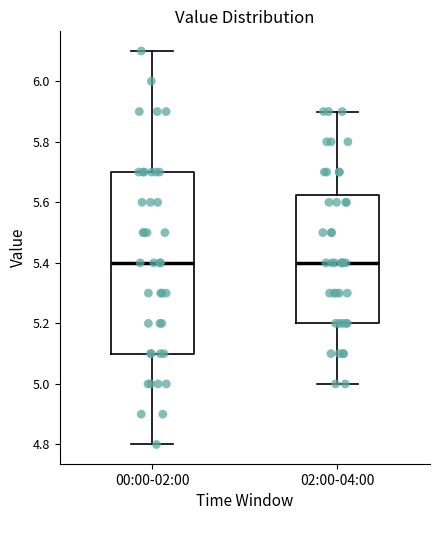

Comparing the boxes themselves (not the whiskers), which one is the tallest?

00:00-02:00